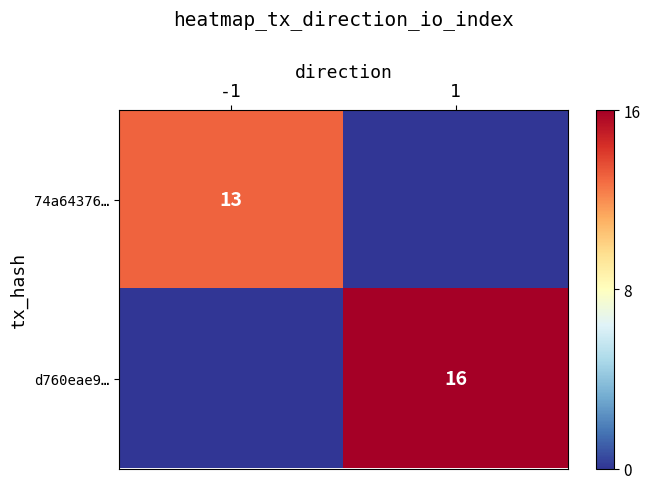

True or false: 74a64376… has a value of 13 at -1.

True